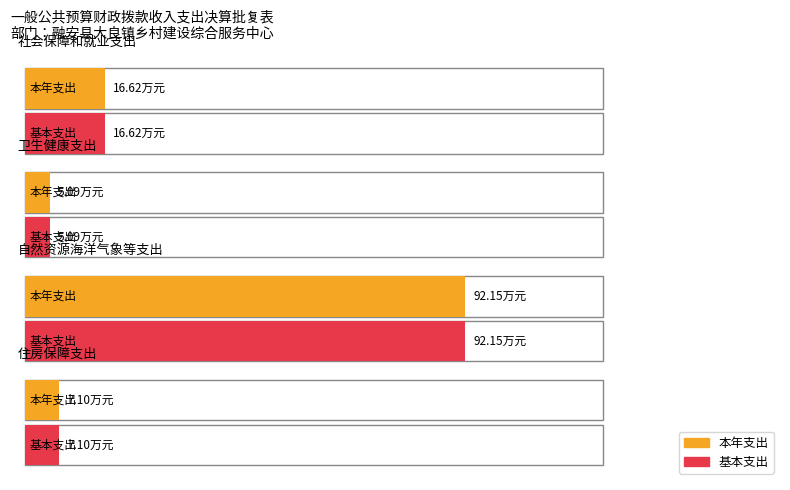

What are all the series names shown in the legend?

本年支出, 基本支出